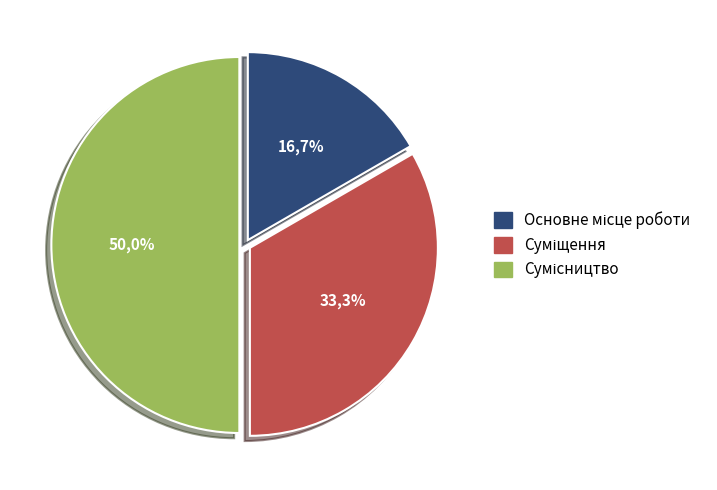

What percentage is the Основне місце роботи slice, to the nearest percent?

17%